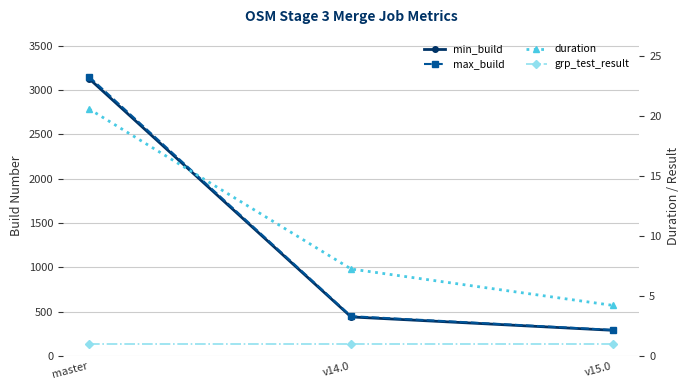

What is the spread (max minus min) of values at master?

3148.0